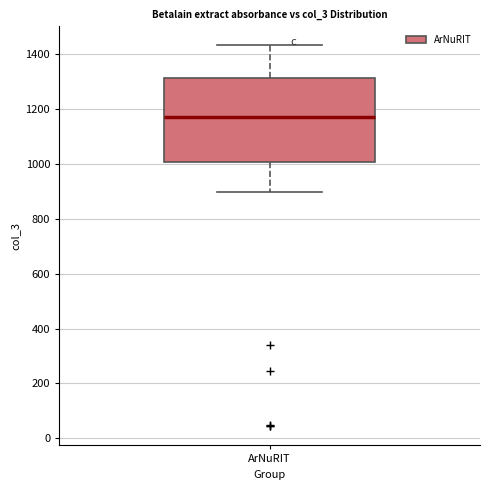

Transcribe this box plot: give where the median line is, the range the box spans, and where the two whiskers end, as read against the y-axis. The values are not printed on the chart, so give them approximately, as read against the axis.

median 1180, box 1000 to 1320, whiskers 900 to 1440